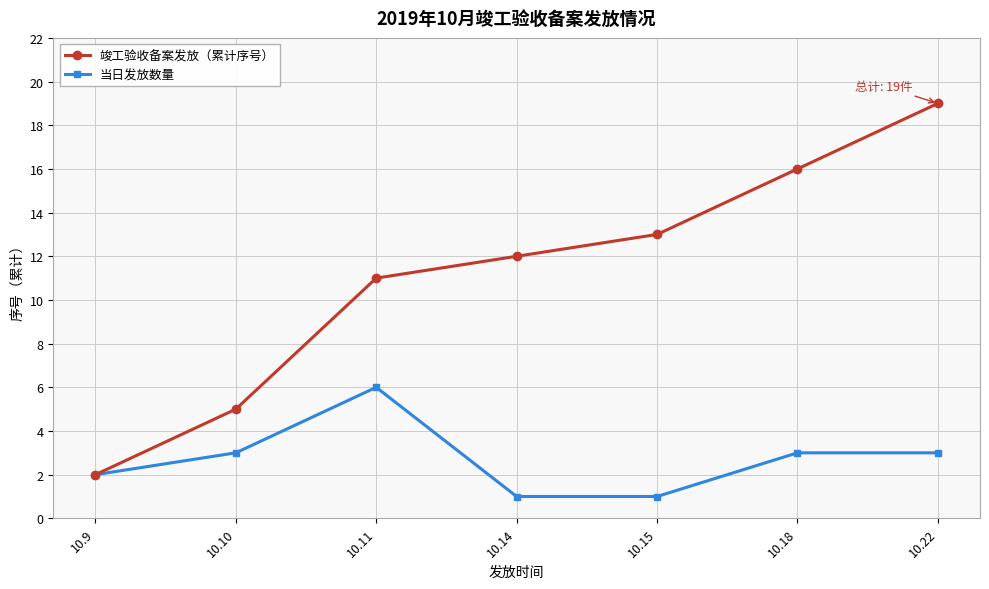

What are all the series names shown in the legend?

竣工验收备案发放（累计序号）, 当日发放数量